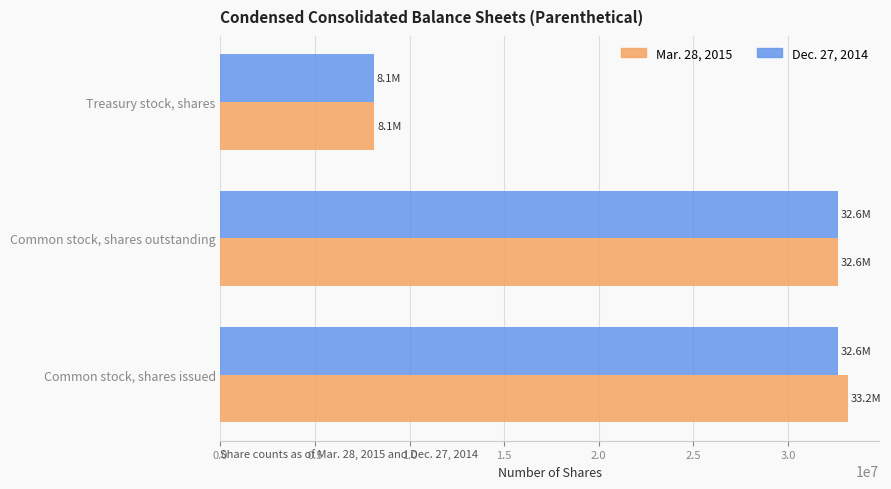

Which series has the largest range (max minus min)?

Mar. 28, 2015